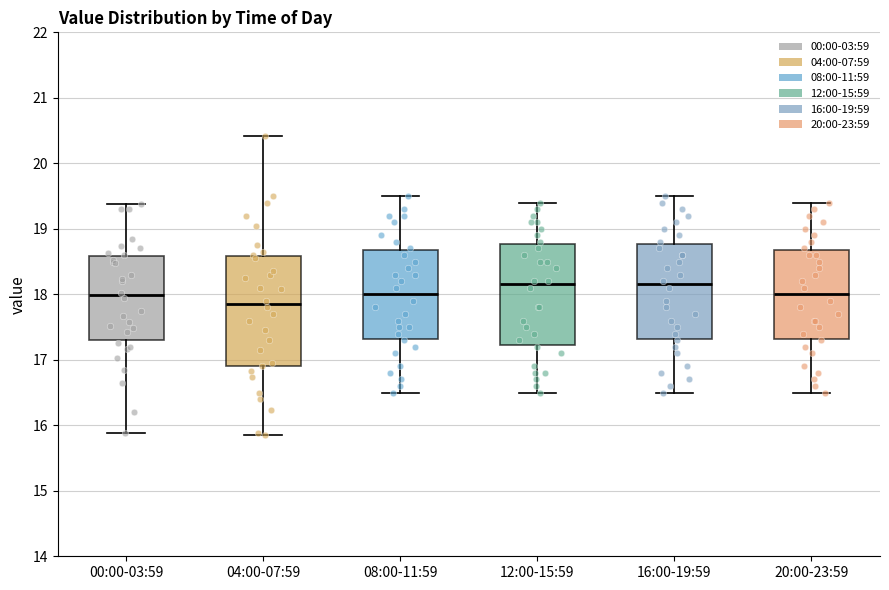

Reading left to right, transcribe this box plot: for each box, give where its median line is, the range the box spans, and where its two whiskers end, as read against the y-axis. The values are not printed on the chart, so give them approximately, as read against the axis.

00:00-03:59: median 18.0, box 17.3 to 18.6, whiskers 15.9 to 19.4
04:00-07:59: median 17.9, box 16.9 to 18.6, whiskers 15.9 to 20.4
08:00-11:59: median 18.0, box 17.3 to 18.7, whiskers 16.5 to 19.5
12:00-15:59: median 18.2, box 17.2 to 18.8, whiskers 16.5 to 19.4
16:00-19:59: median 18.2, box 17.3 to 18.8, whiskers 16.5 to 19.5
20:00-23:59: median 18.0, box 17.3 to 18.7, whiskers 16.5 to 19.4